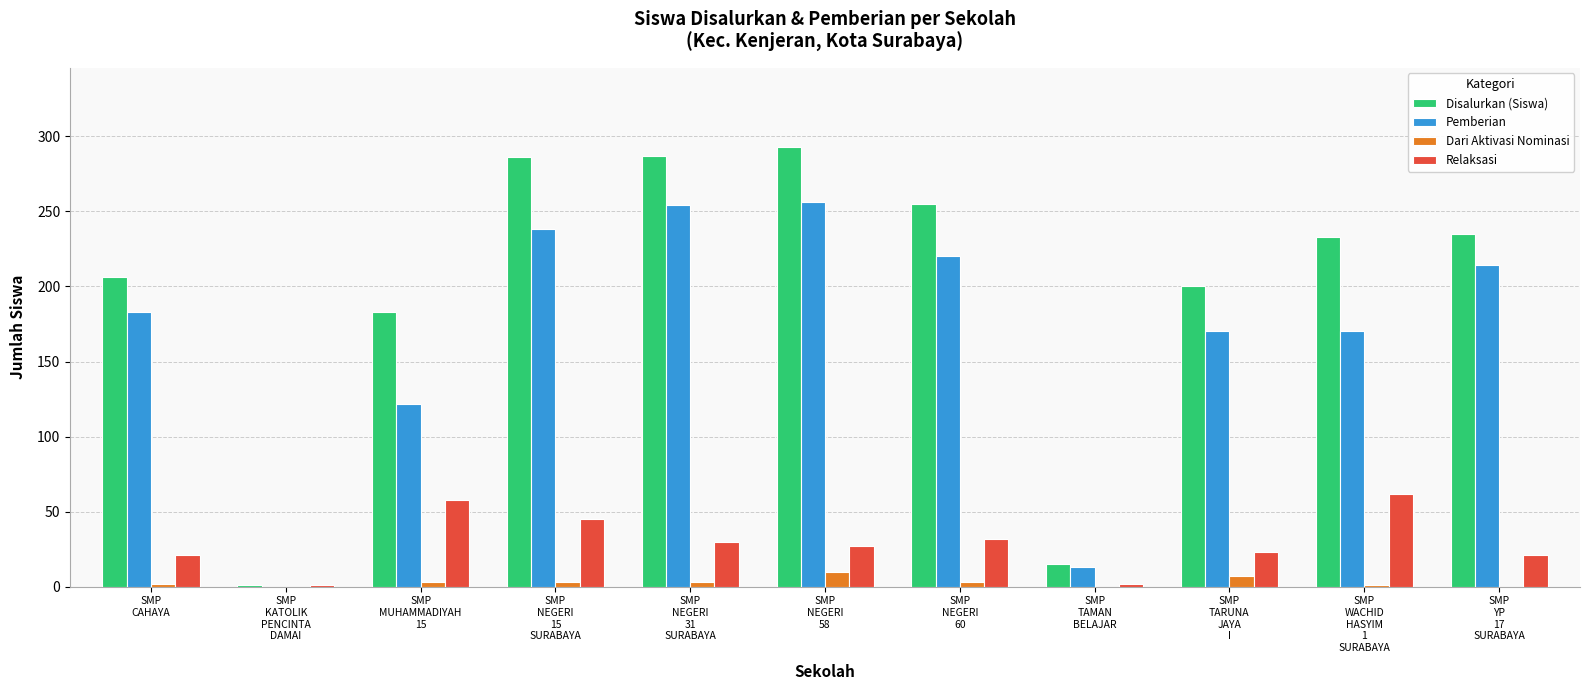

What is the sum of the Pemberian values at SMP
NEGERI
60 and SMP
CAHAYA?

403